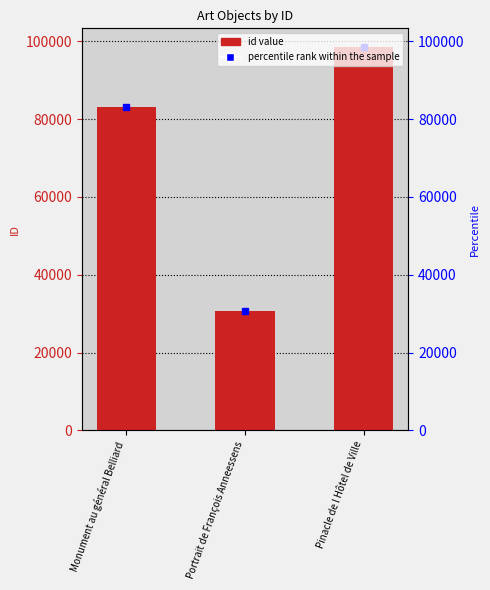

At which category does the chart reach its minimum across all series?

Portrait de François Anneessens